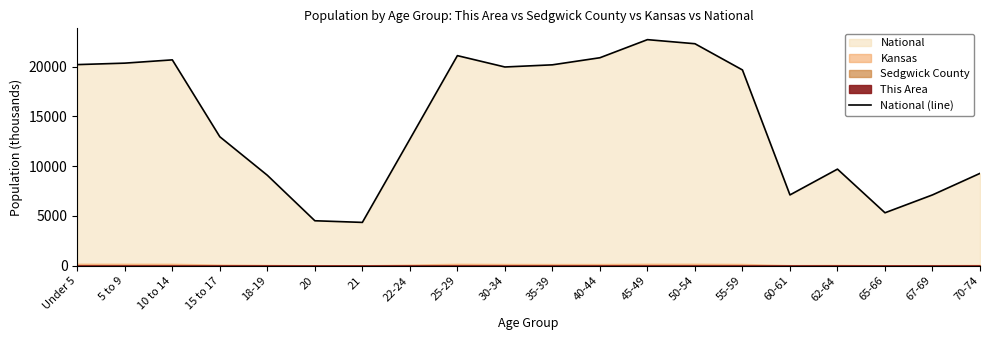

What is the highest value of the National (line) series?

22708.6